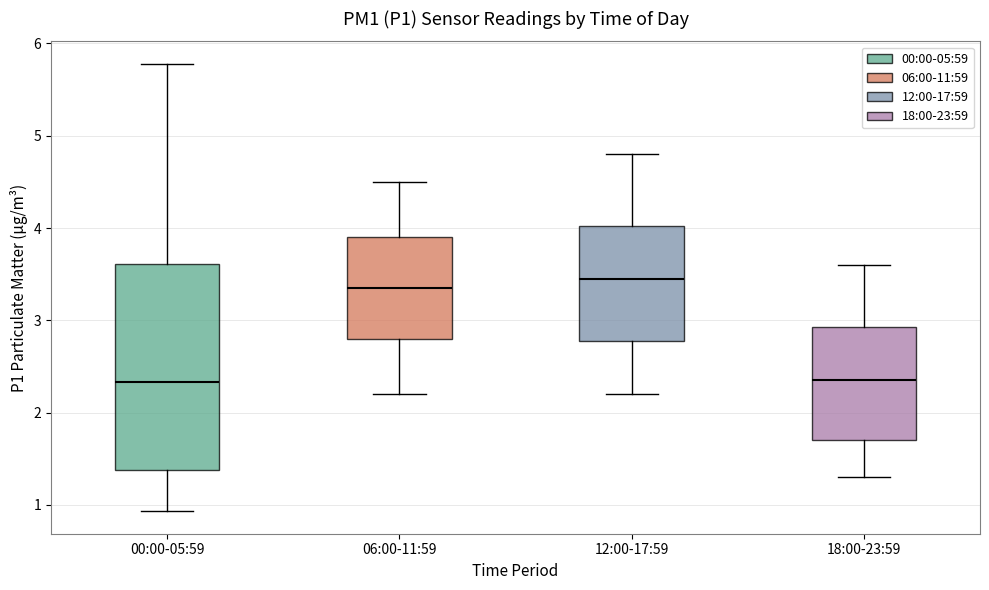

Reading left to right, read every box against the y-axis: the position of its median line, the range the box covers, and the ends of its whiskers. The values are not printed on the chart, so give them approximately, as read against the axis.

00:00-05:59: median 2.3, box 1.4 to 3.6, whiskers 0.9 to 5.8
06:00-11:59: median 3.4, box 2.8 to 3.9, whiskers 2.2 to 4.5
12:00-17:59: median 3.5, box 2.8 to 4.0, whiskers 2.2 to 4.8
18:00-23:59: median 2.4, box 1.7 to 2.9, whiskers 1.3 to 3.6